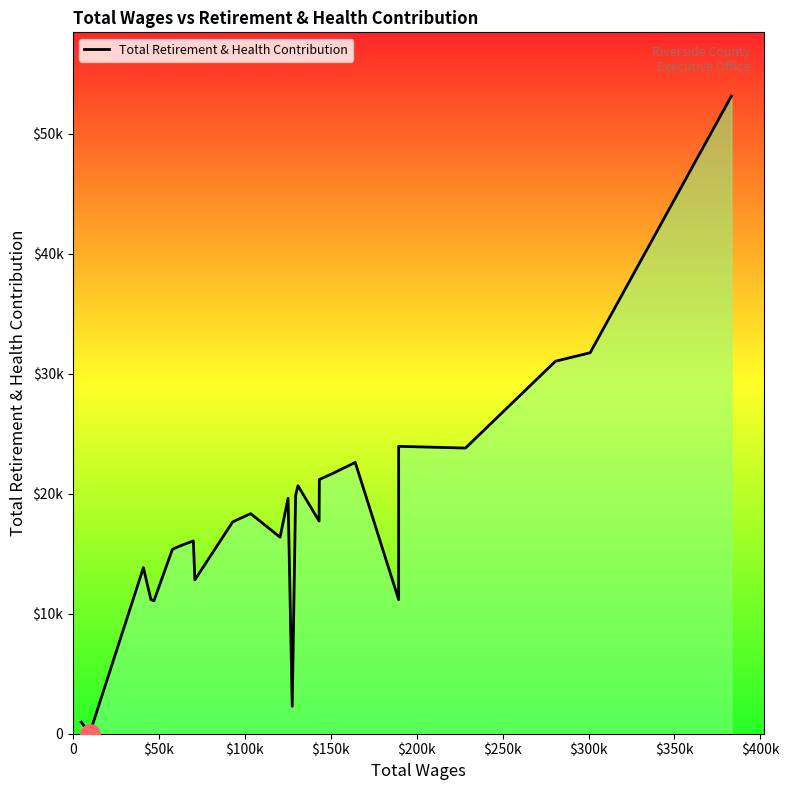

What is the maximum value shown in the chart?

53139